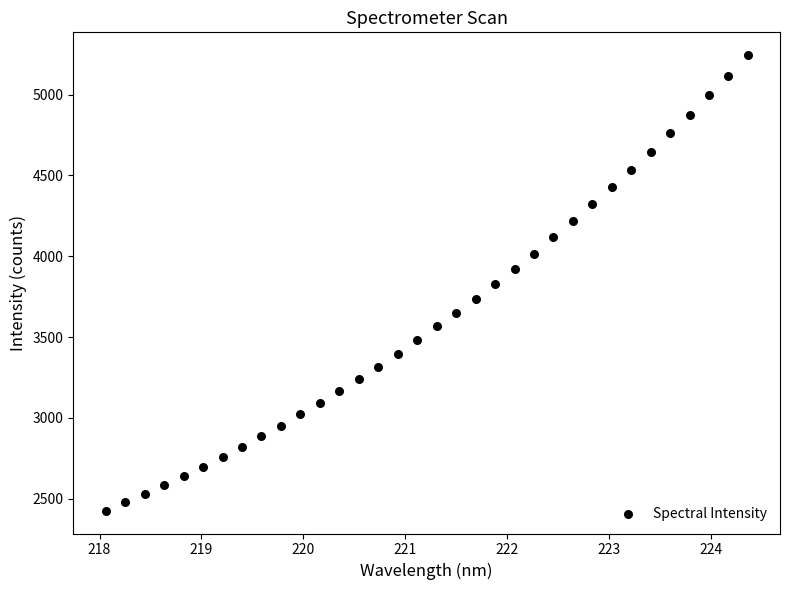

What is the range of Y values (max minus min)?

2819.0